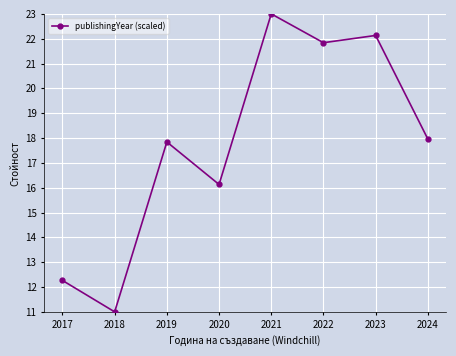

What is the value of the 5th point from the left?

23.0